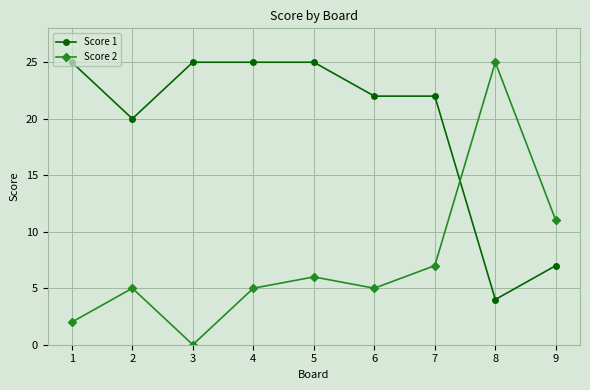

The Score 1 series shows 42 at 3. True or false?

False